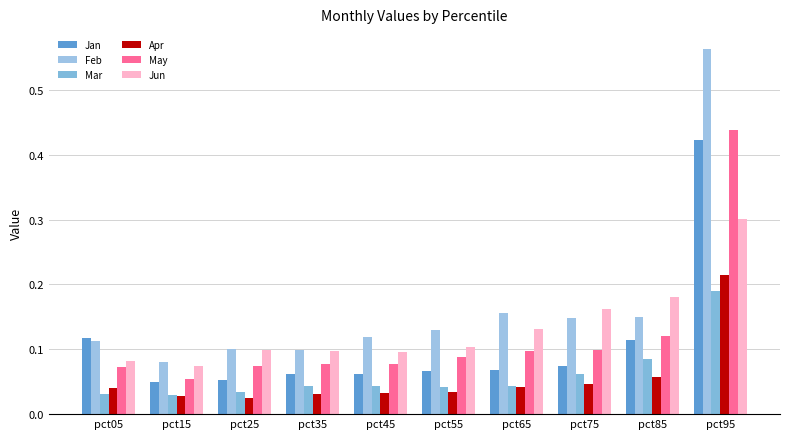

Between pct15 and pct65, which series saw the biggest shift?

Feb